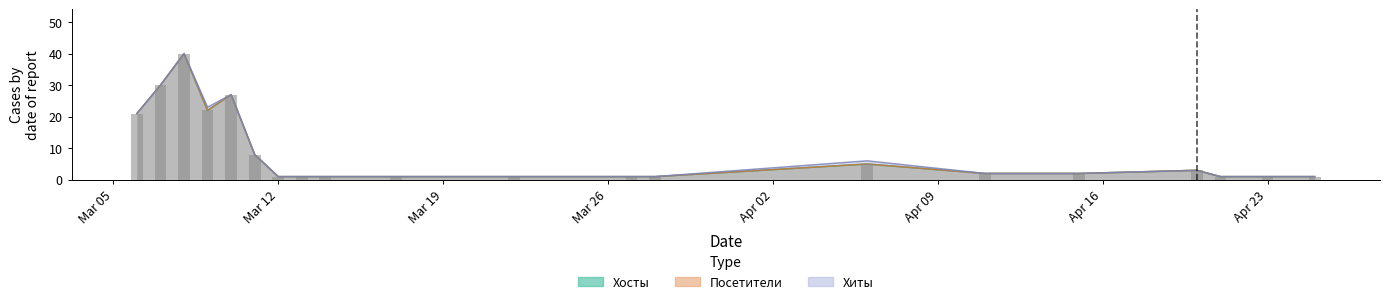

Which series has the largest total across all categories?

Хиты